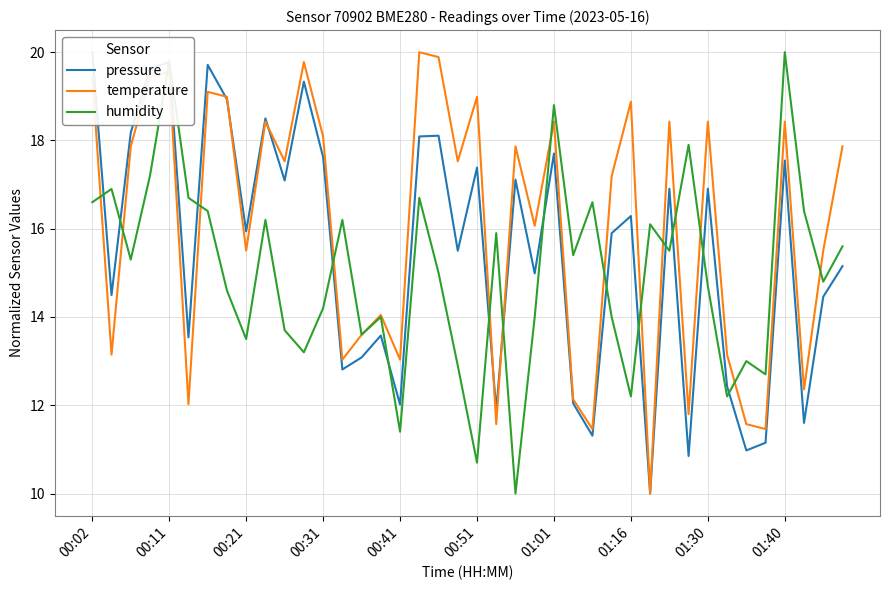

True or false: humidity and temperature cross at least once.

True